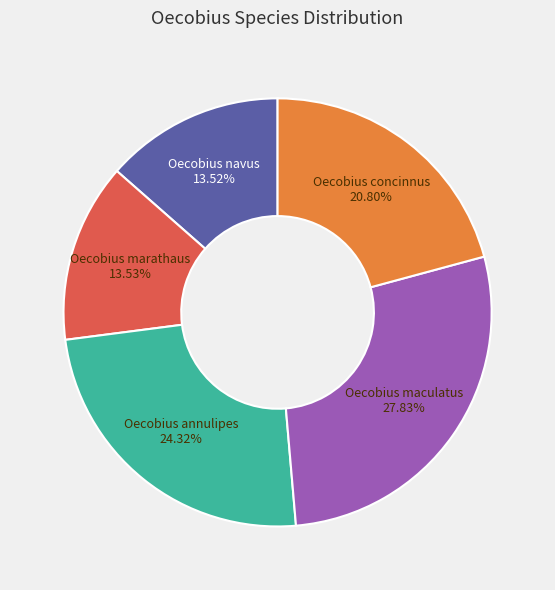

How many segments does this pie chart have?

5